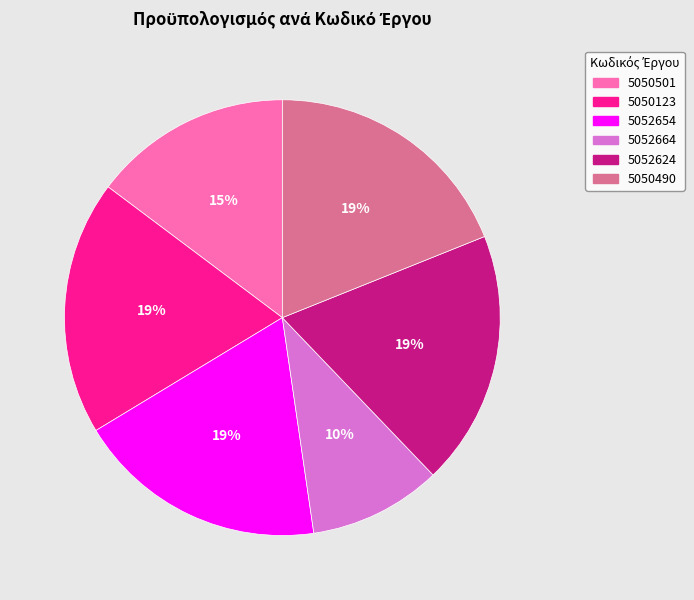

To the nearest percent, what is the average slice percentage?

17%